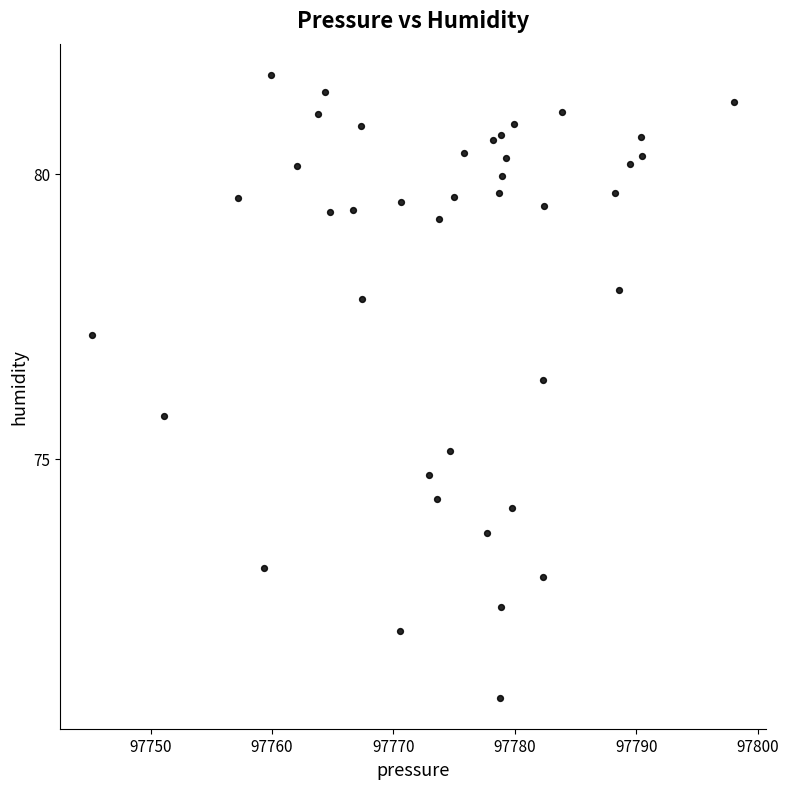

What is the range of Y values (max minus min)?

10.9